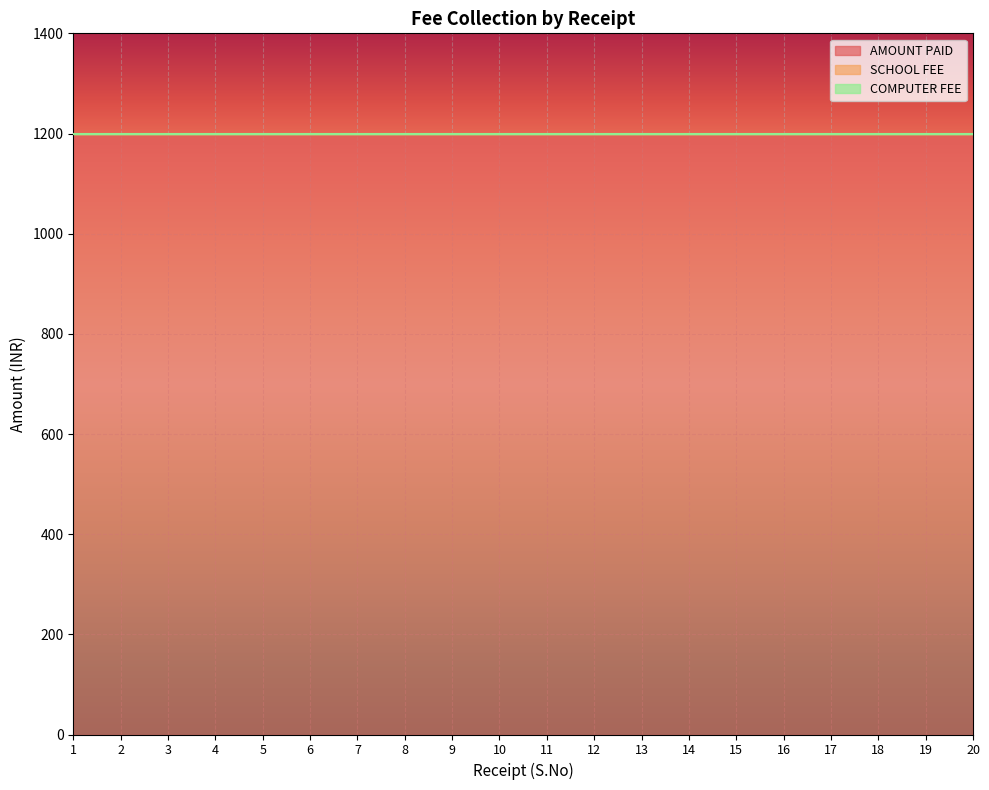

List the series in order of their peak value, highest first.

AMOUNT PAID, SCHOOL FEE, COMPUTER FEE